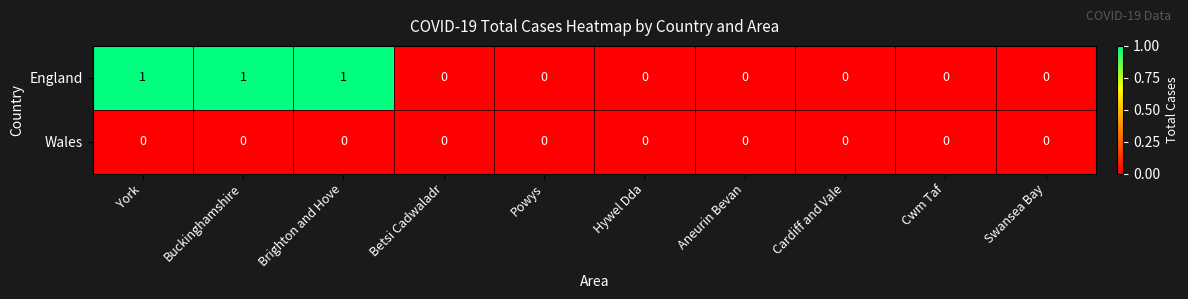

What is the spread (max minus min) of values at Buckinghamshire?

1